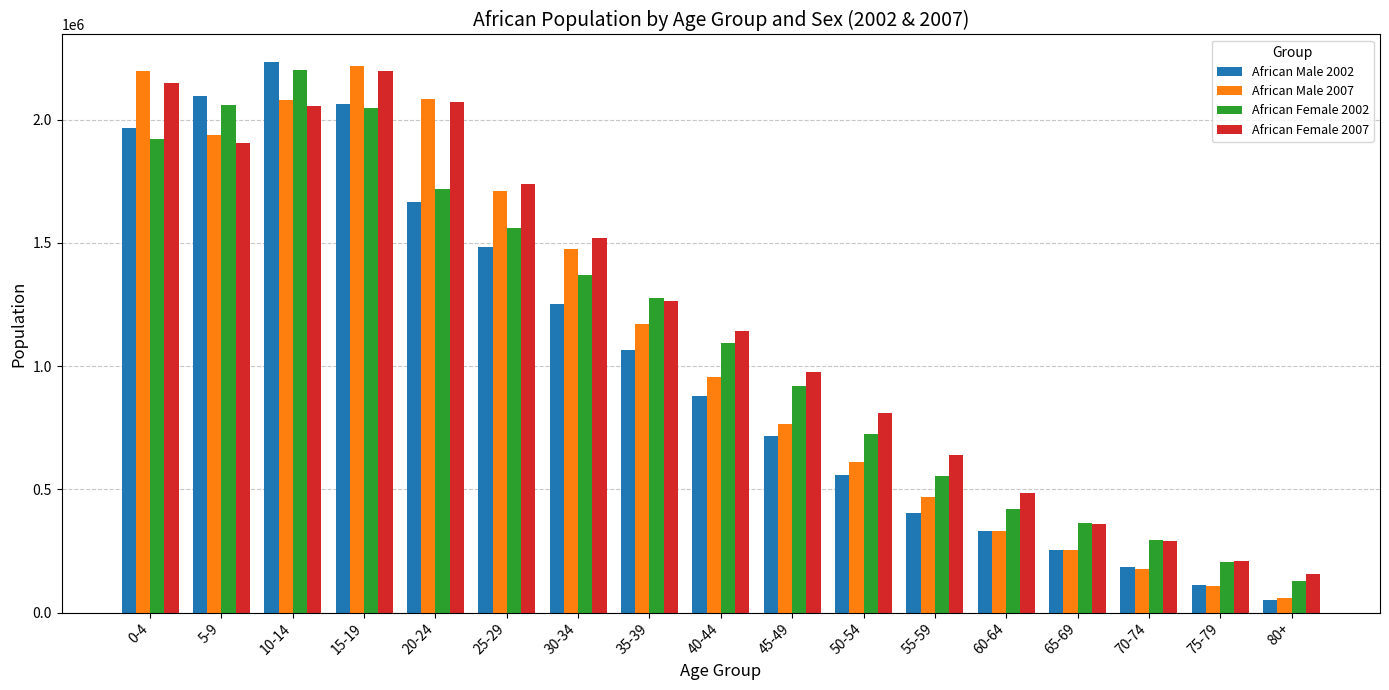

How many distinct data groups are displayed?

4